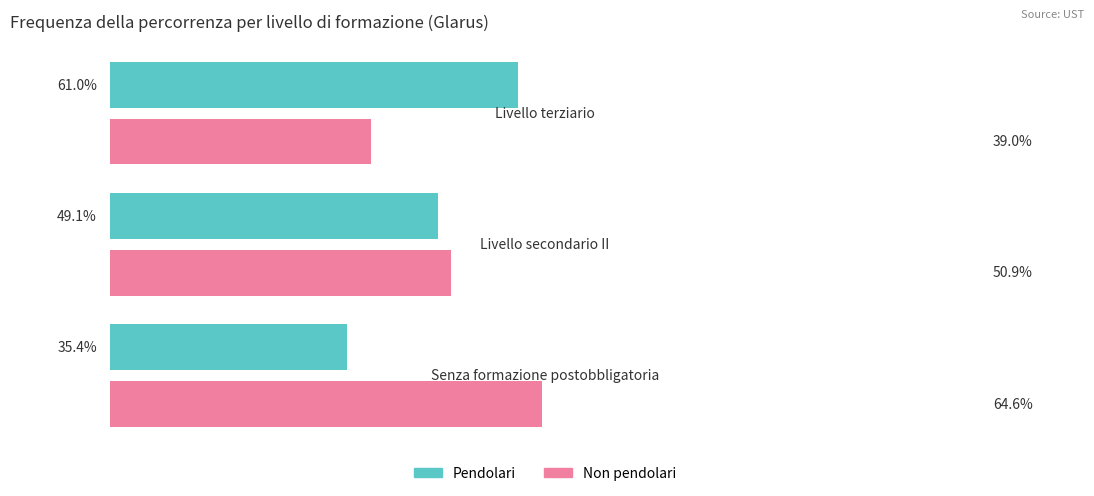

Rank the series by their average value, from lowest to highest.

Pendolari, Non pendolari